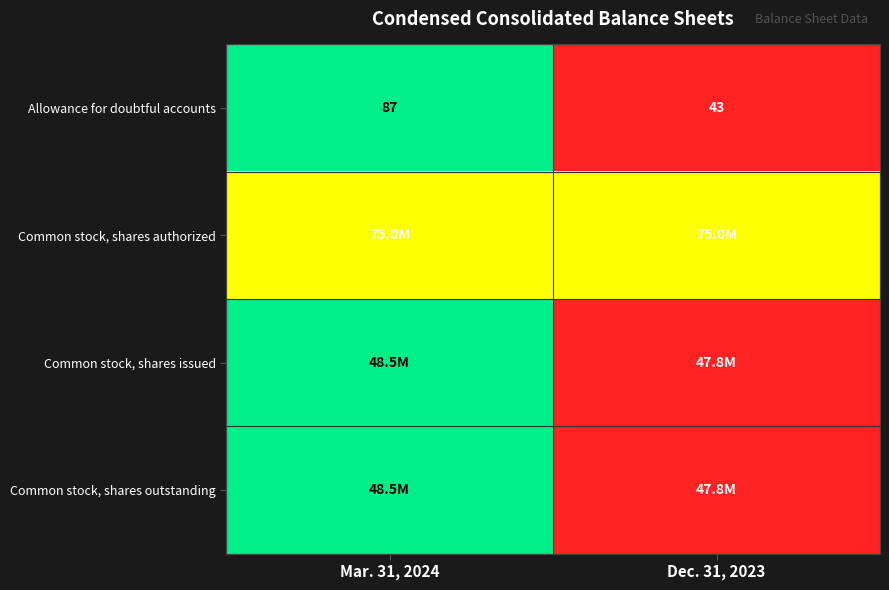

Between Dec. 31, 2023 and Mar. 31, 2024, which is larger?

Mar. 31, 2024